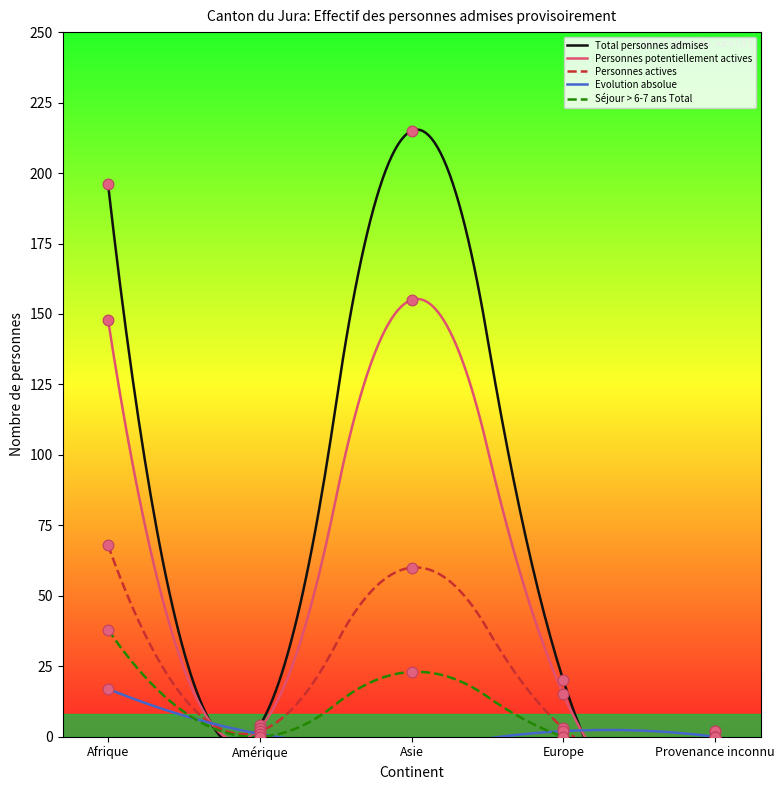

Which series has the largest total across all categories?

Total personnes admises